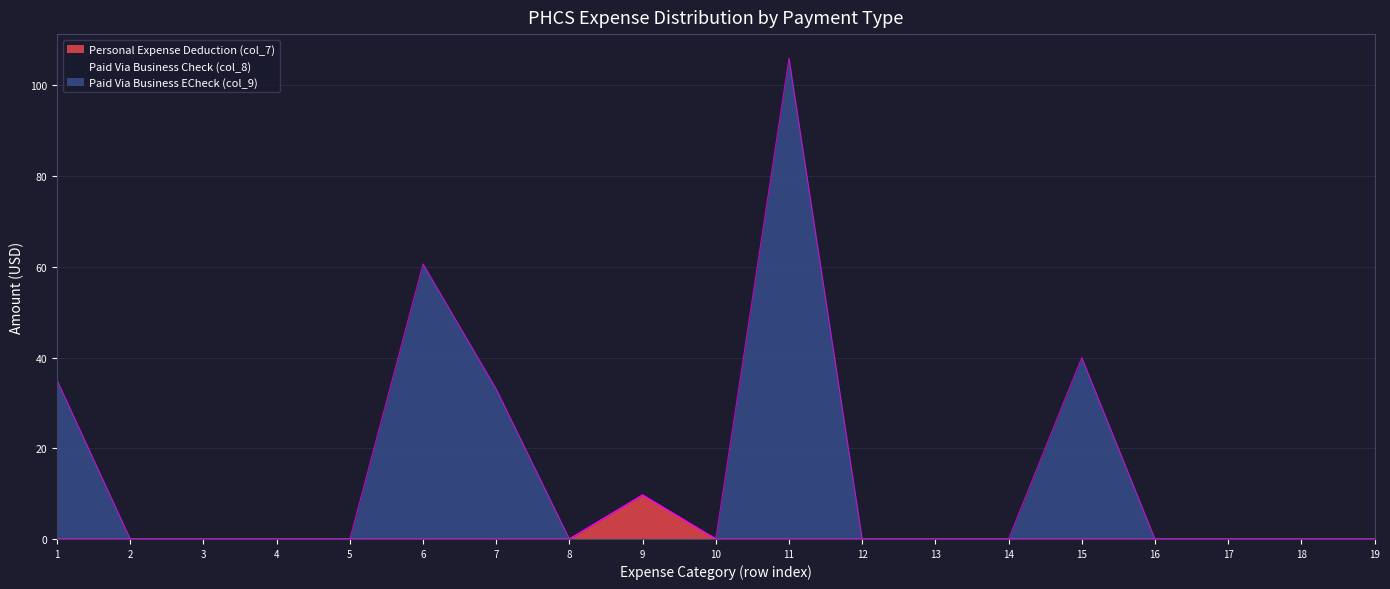

The value of Personal Expense Deduction (col_7) at 6 is 0.0. True or false?

True